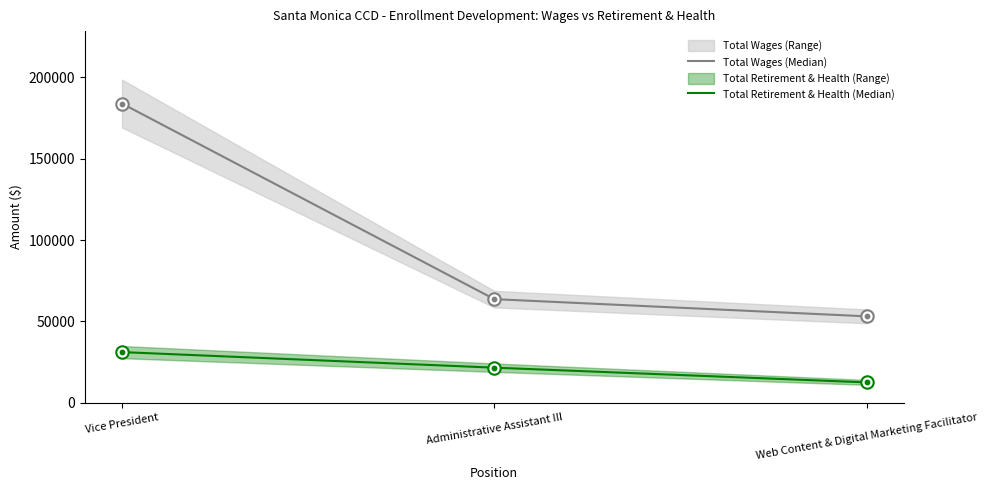

At how many categories does at least one series exceed 17533?

3